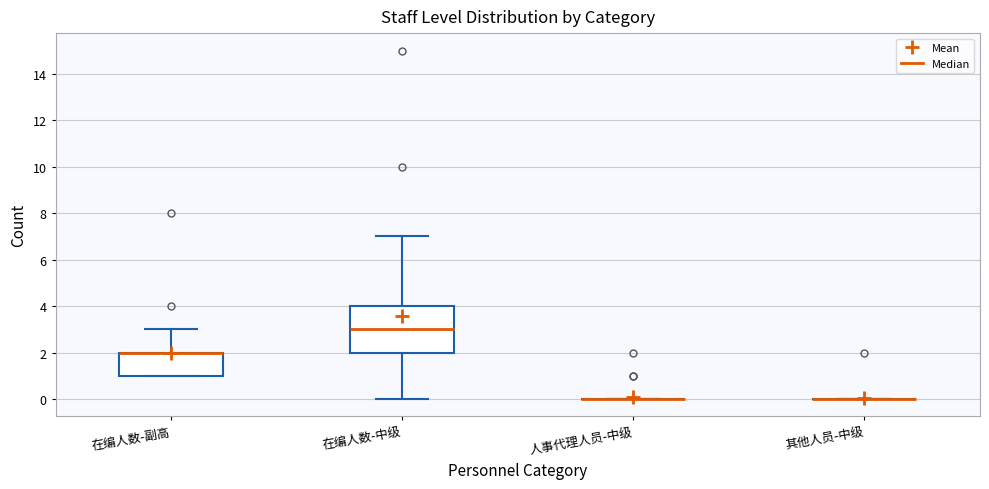

Which box is the tallest, from its lower edge to its upper edge?

在编人数-中级